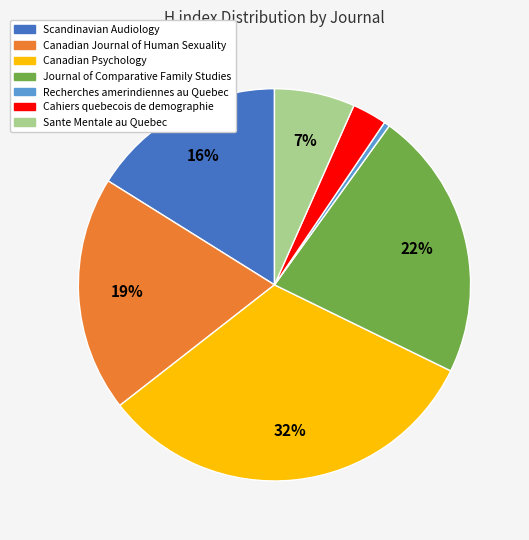

To the nearest percent, what percentage of the pie is Cahiers quebecois de demographie?

3%